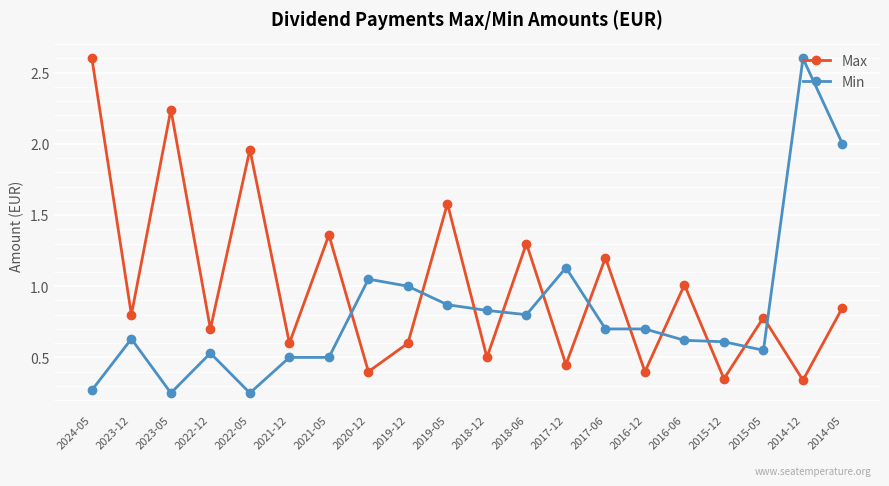

List the series in order of their overall mean, highest first.

Max, Min